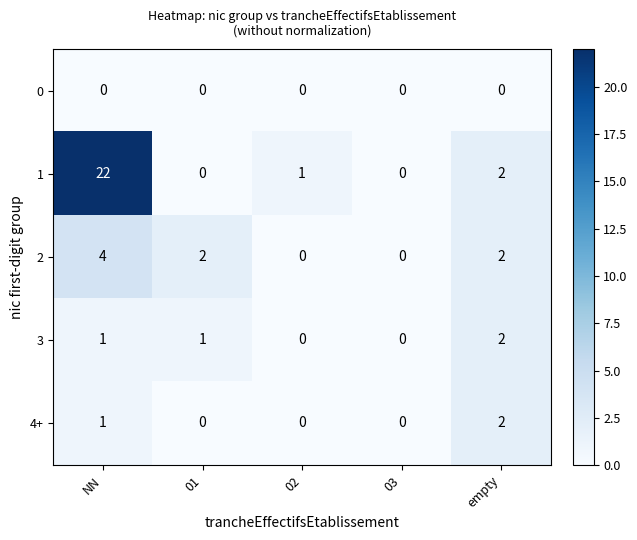

The 4+ series shows 1 at 01. True or false?

False